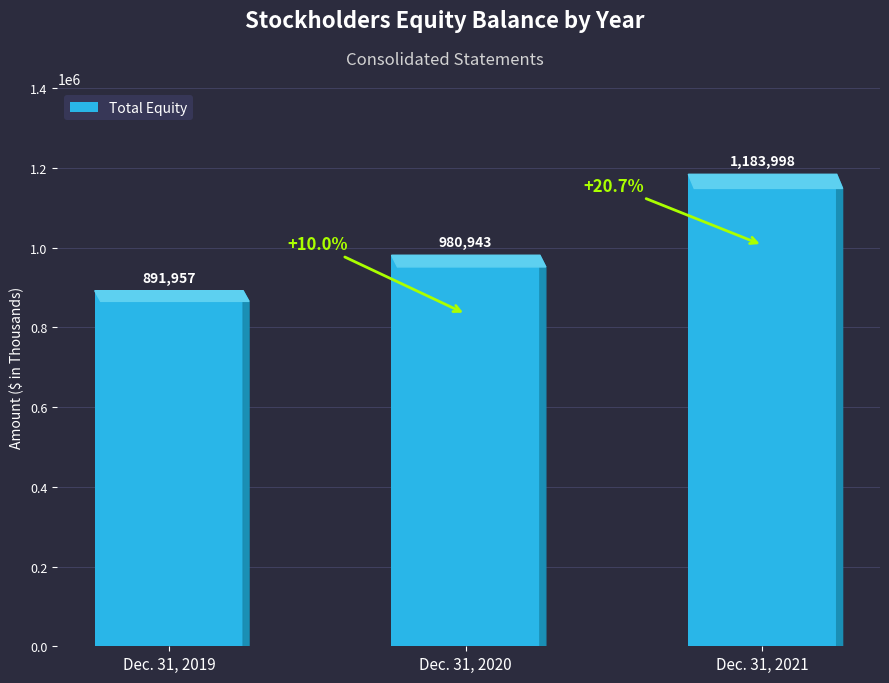

Which label corresponds to the largest value in the chart?

Dec. 31, 2021